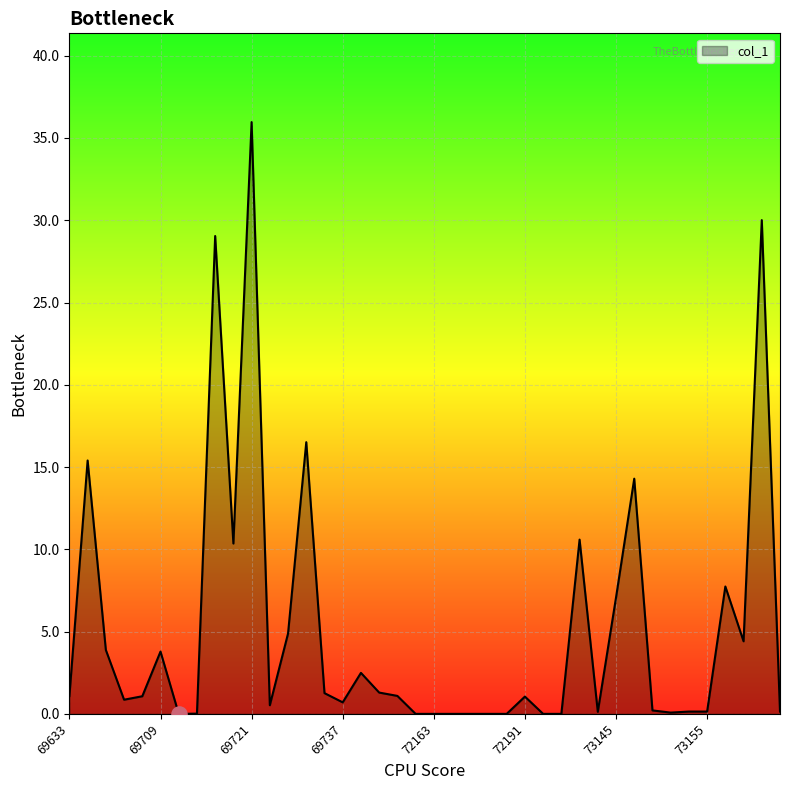

What is the maximum value shown in the chart?

36.0